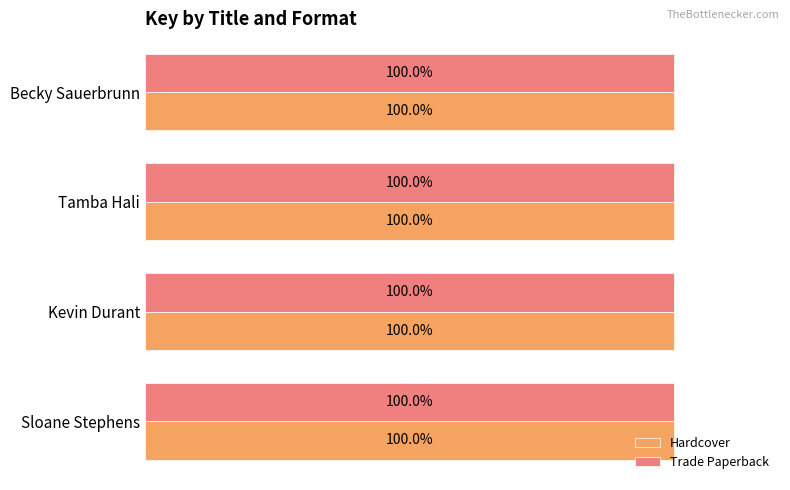

At which label is Trade Paperback closest to 99?

Becky Sauerbrunn